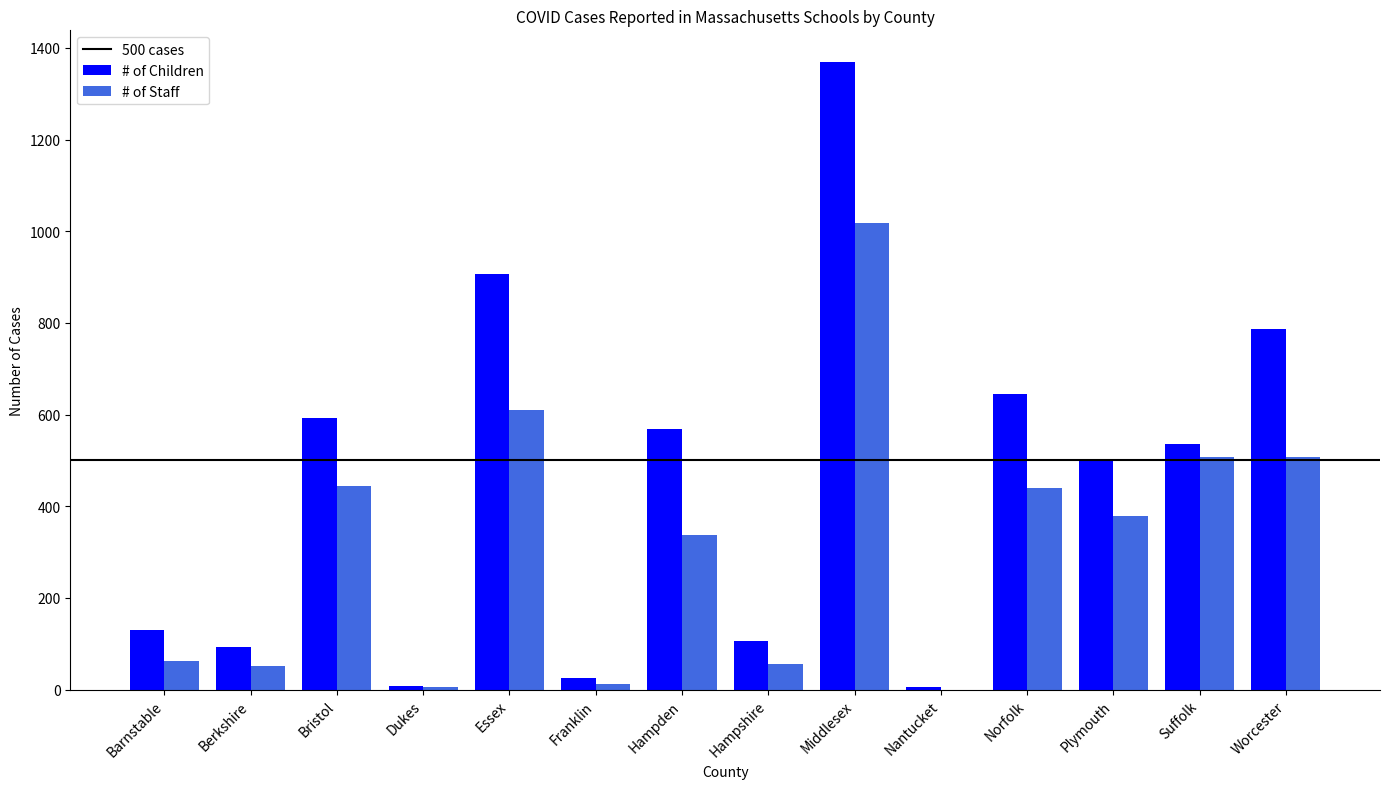

What is the maximum value shown in the chart?

1370